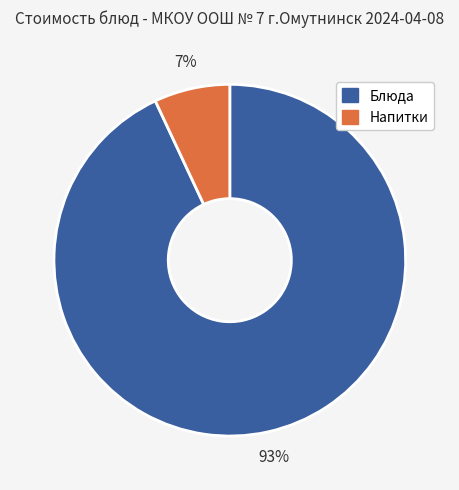

To the nearest percent, what is the difference between the largest and smallest slice percentages?

86%